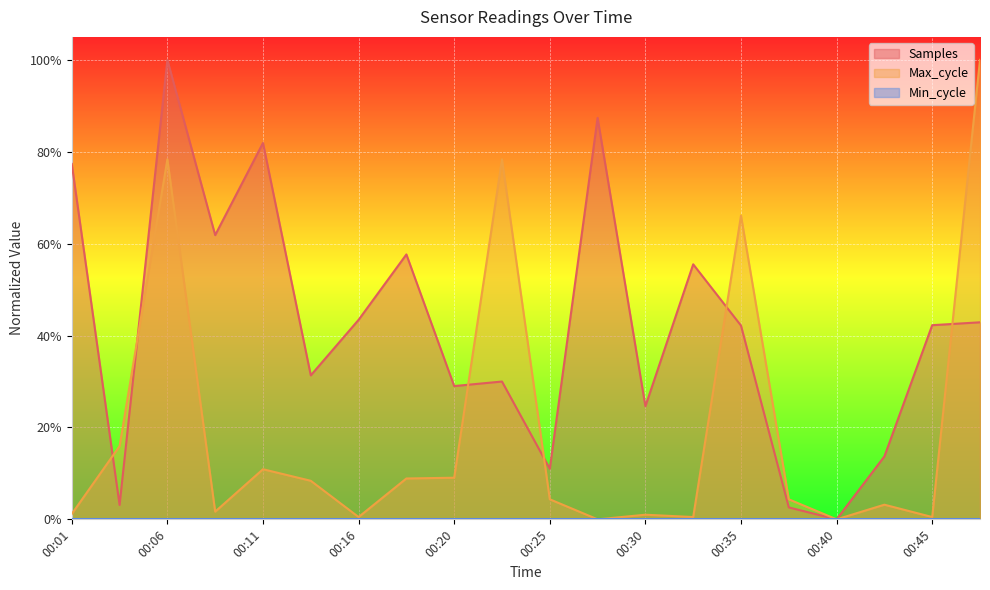

What is the total value across all series at 00:01?

0.8